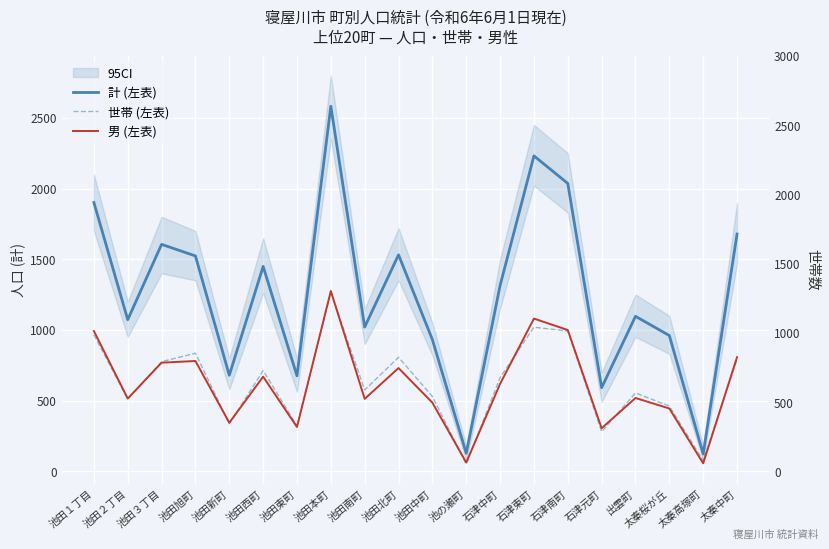

How many interior local valleys does the 男 (左表) series have?

7